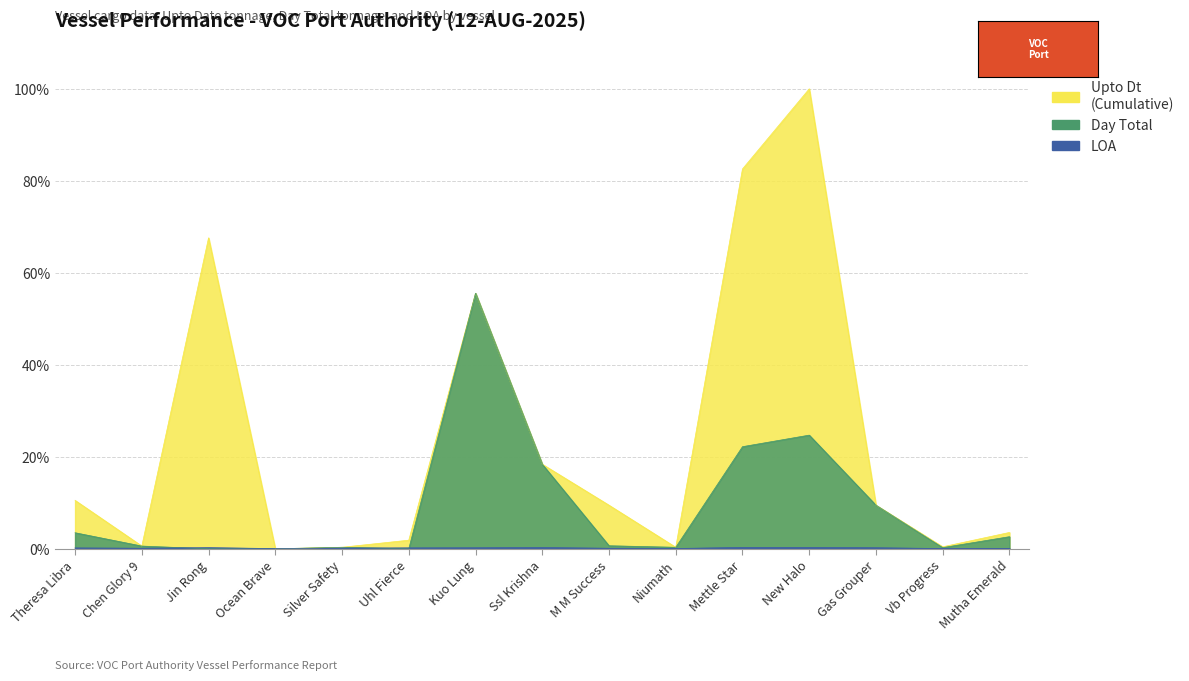

What is the value of the LOA point at the 12th from the left?

0.3